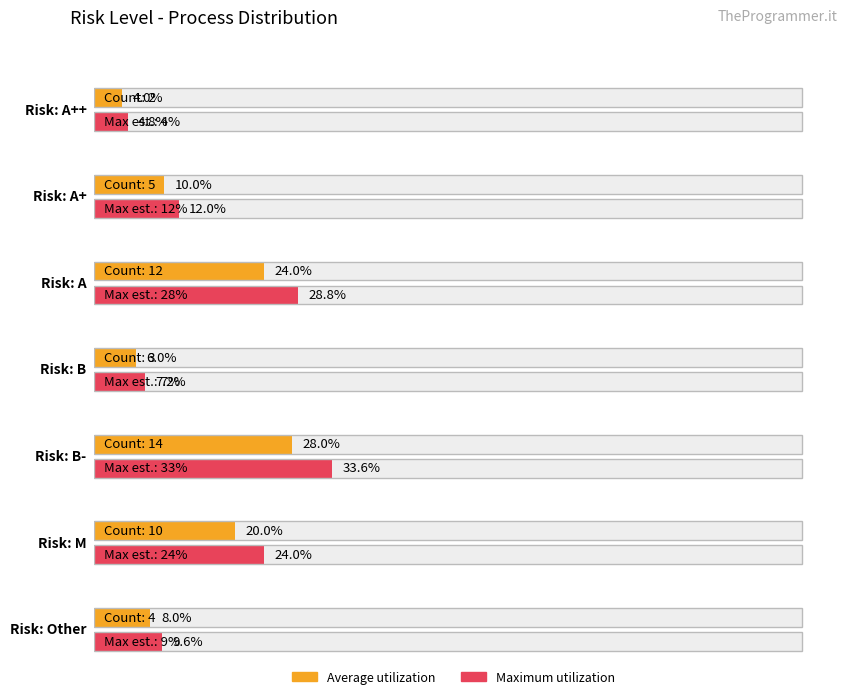

Is the value of Average utilization at A+ greater than the value of Maximum utilization at A+?

No